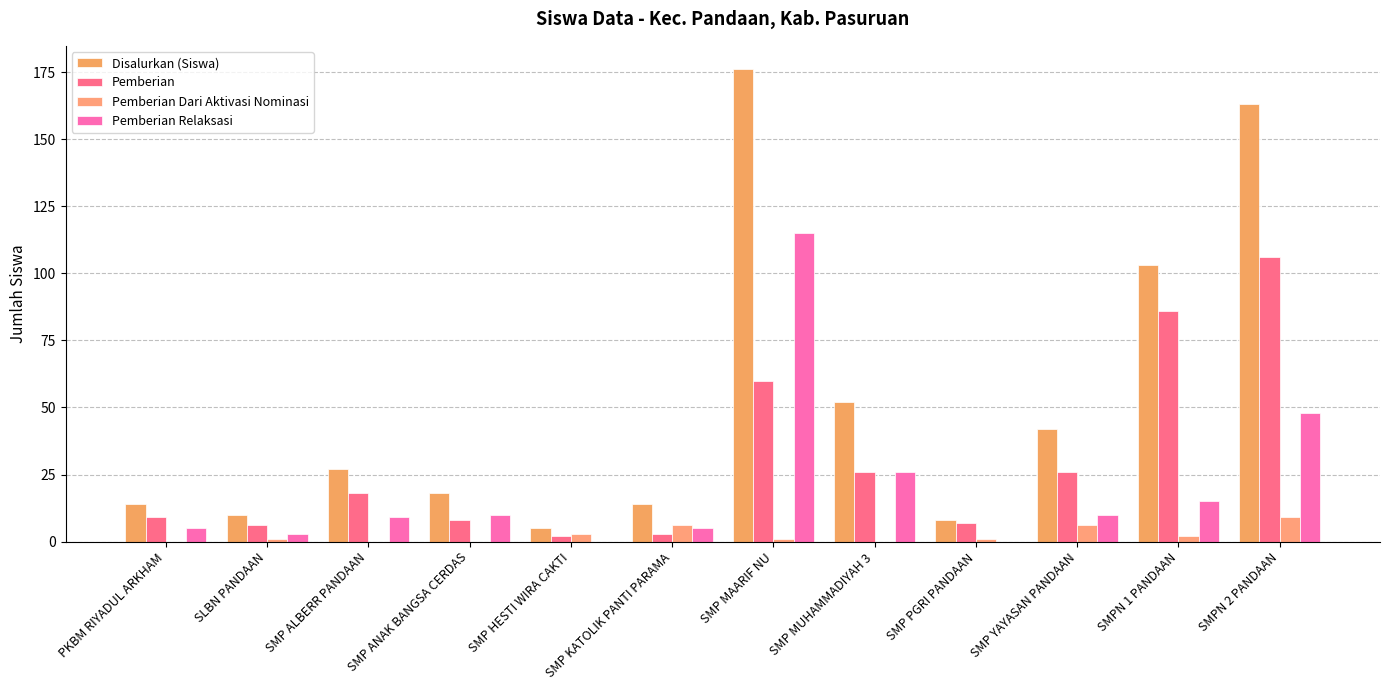

What position from the right is SMP HESTI WIRA CAKTI?

8